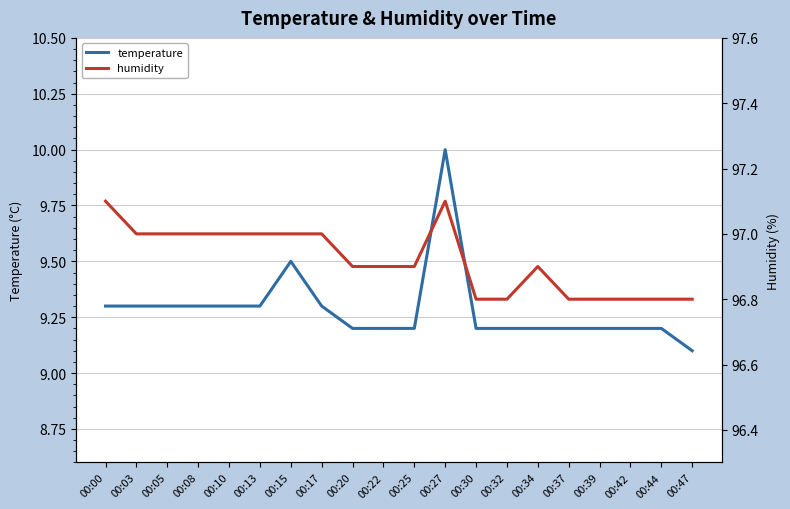

What is the minimum value shown in the chart?

9.1